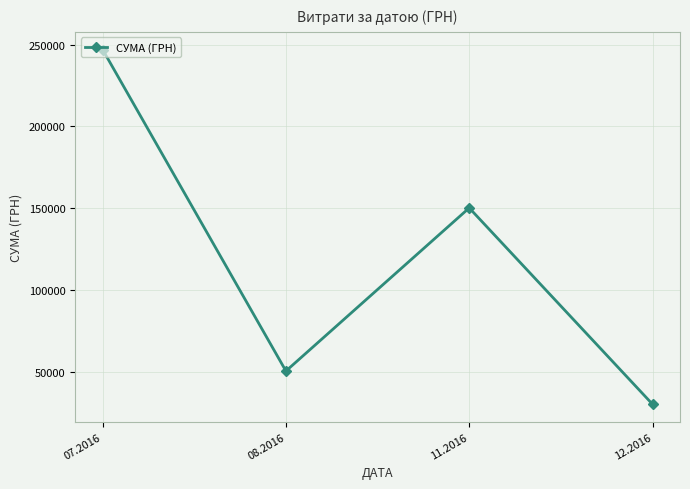

What is the difference between the values at 08.2016 and 12.2016?

20261.0